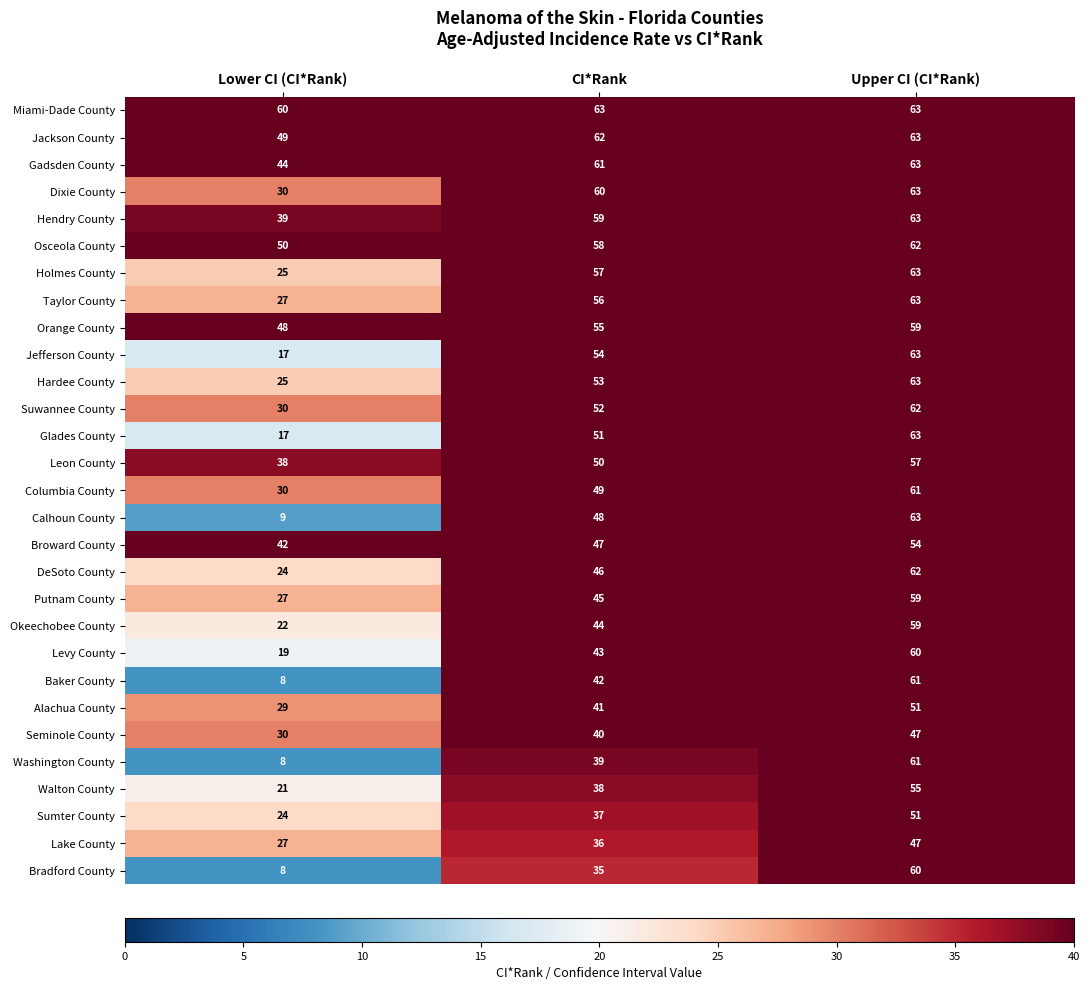

Which series has the widest spread of values?

Calhoun County